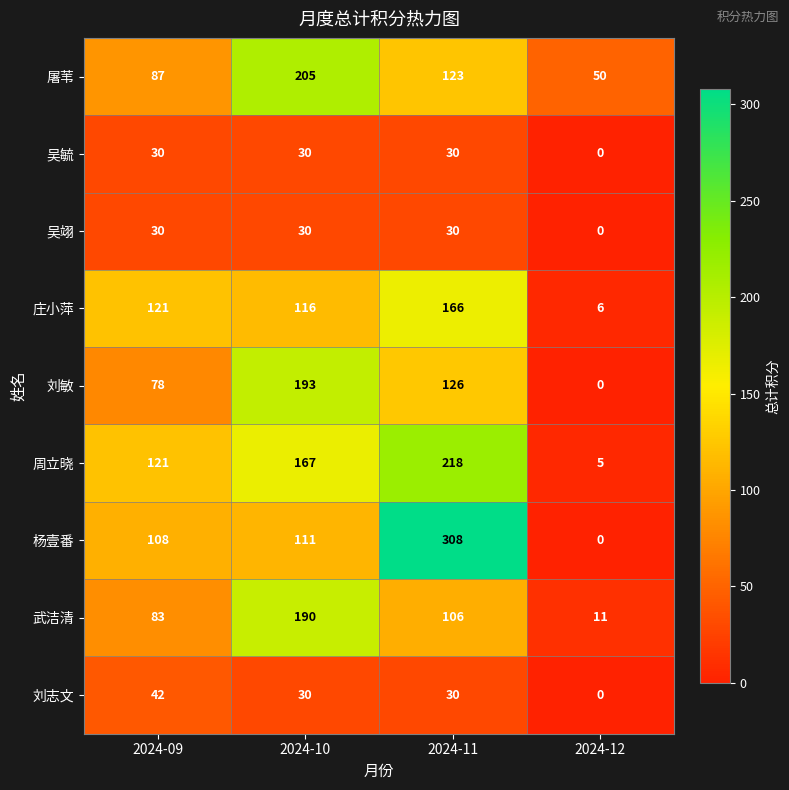

Which series changed the most between 2024-10 and 2024-12?

刘敏